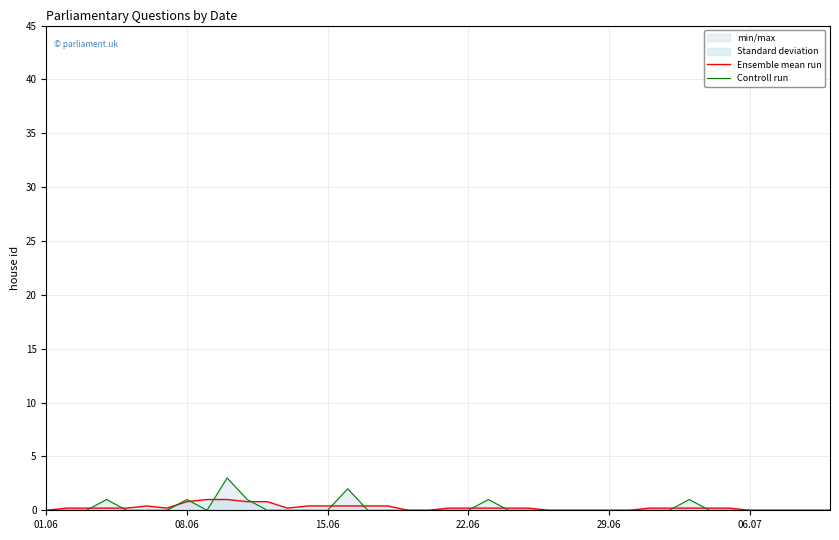

After their last crossing, which series has the higher values: Controll run or Ensemble mean run?

Ensemble mean run